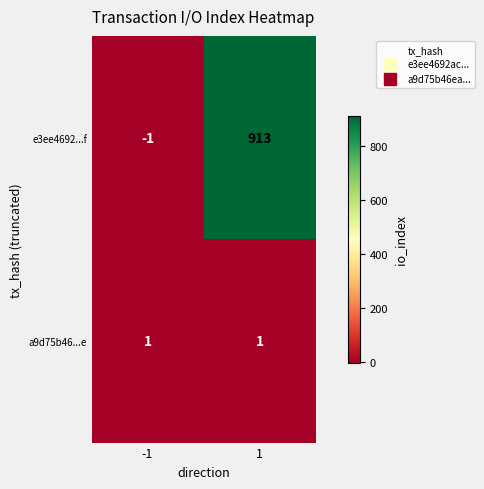

Which series has the largest total across all categories?

e3ee4692...f